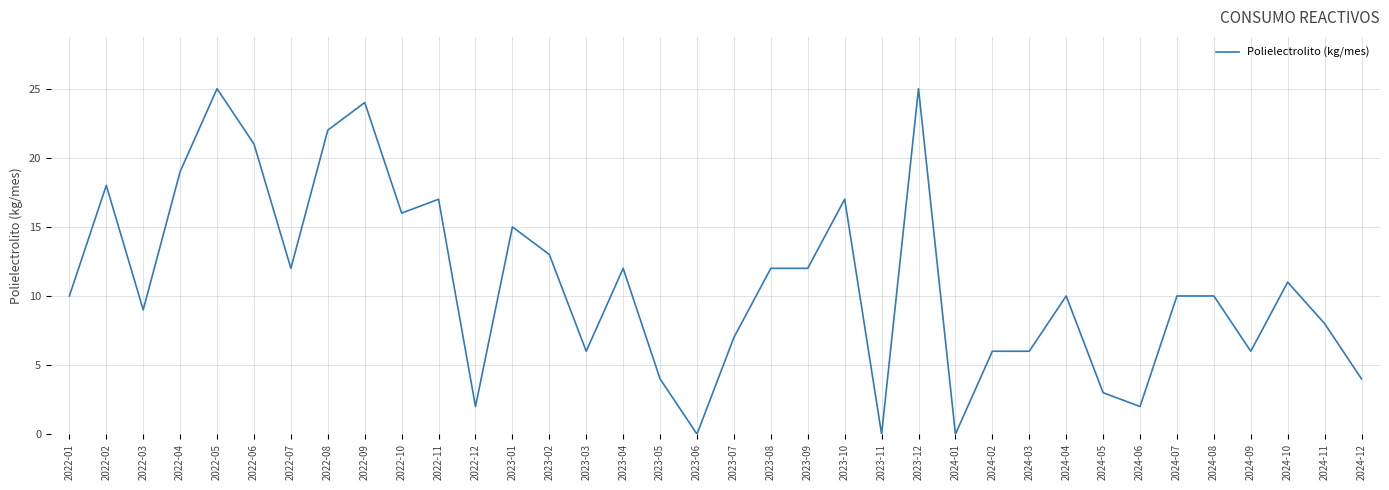

What is the average value?

11